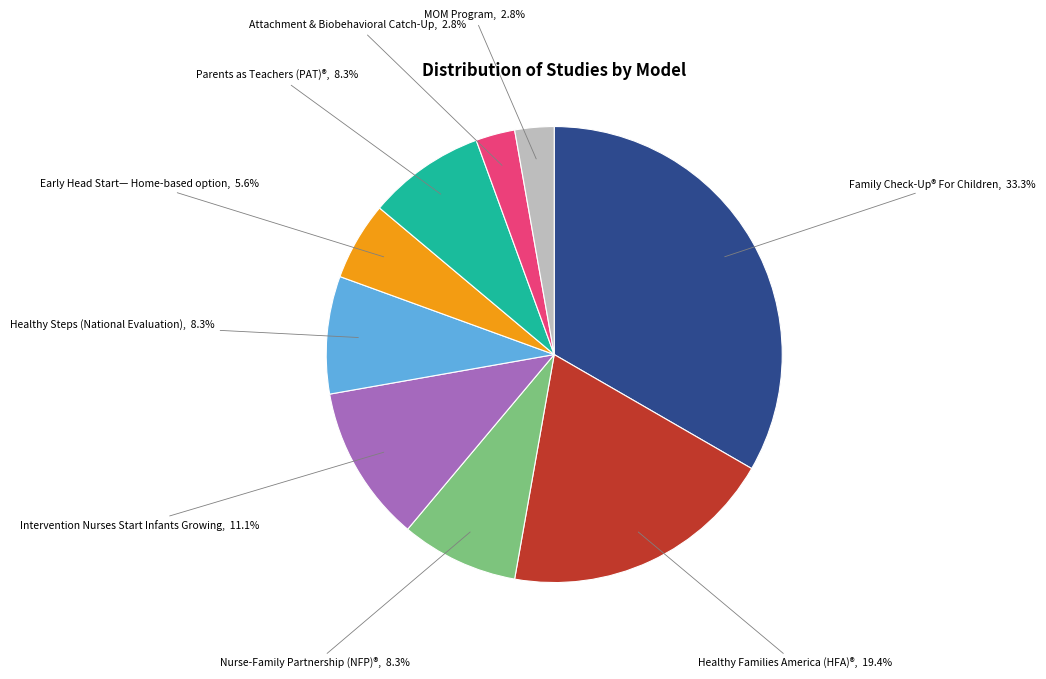

Is there any slice that represents more than half of the pie?

No